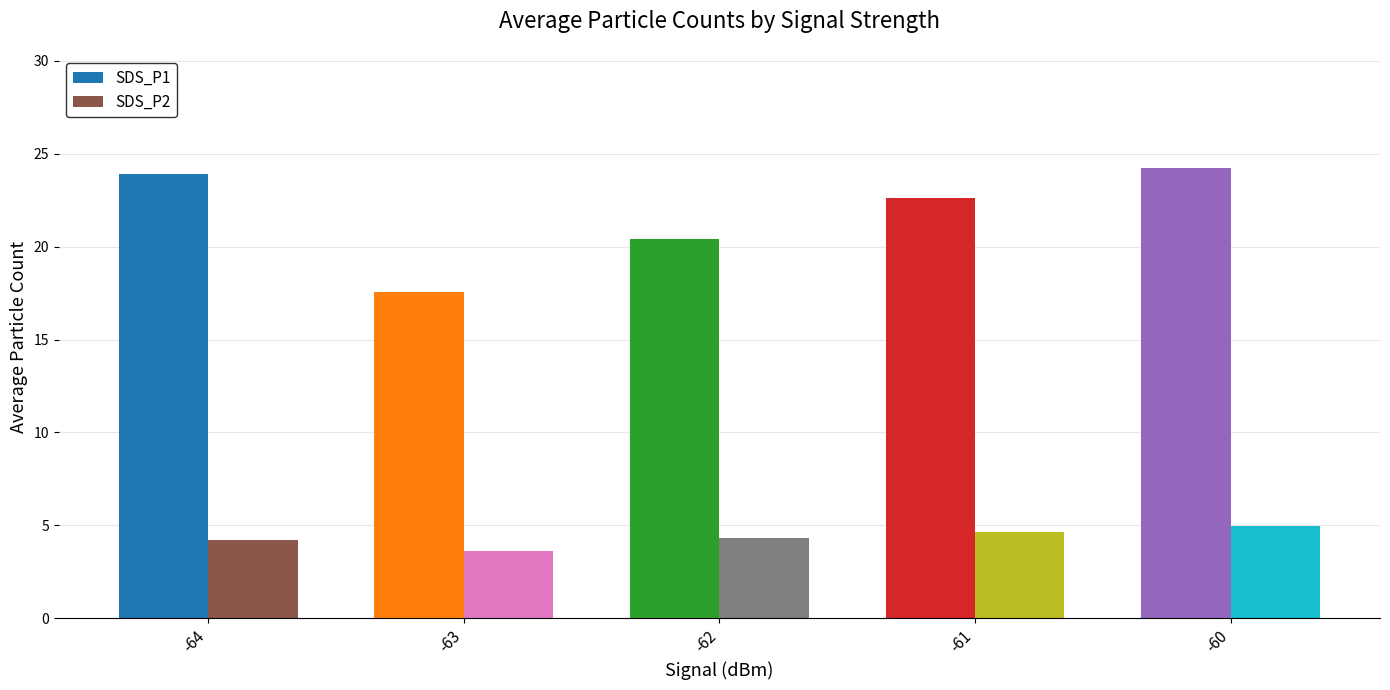

Reading left to right, what are all the values shown in this chart?

SDS_P1: -64=23.9	-63=17.6	-62=20.4	-61=22.6	-60=24.2
SDS_P2: -64=4.2	-63=3.6	-62=4.3	-61=4.6	-60=5.0